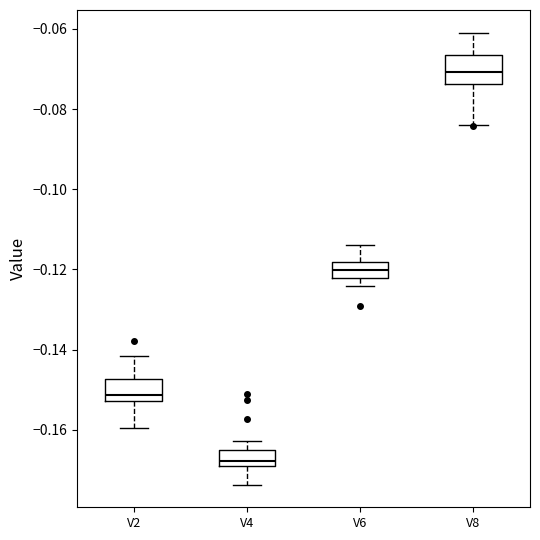

Which box's median line is the highest?

V8